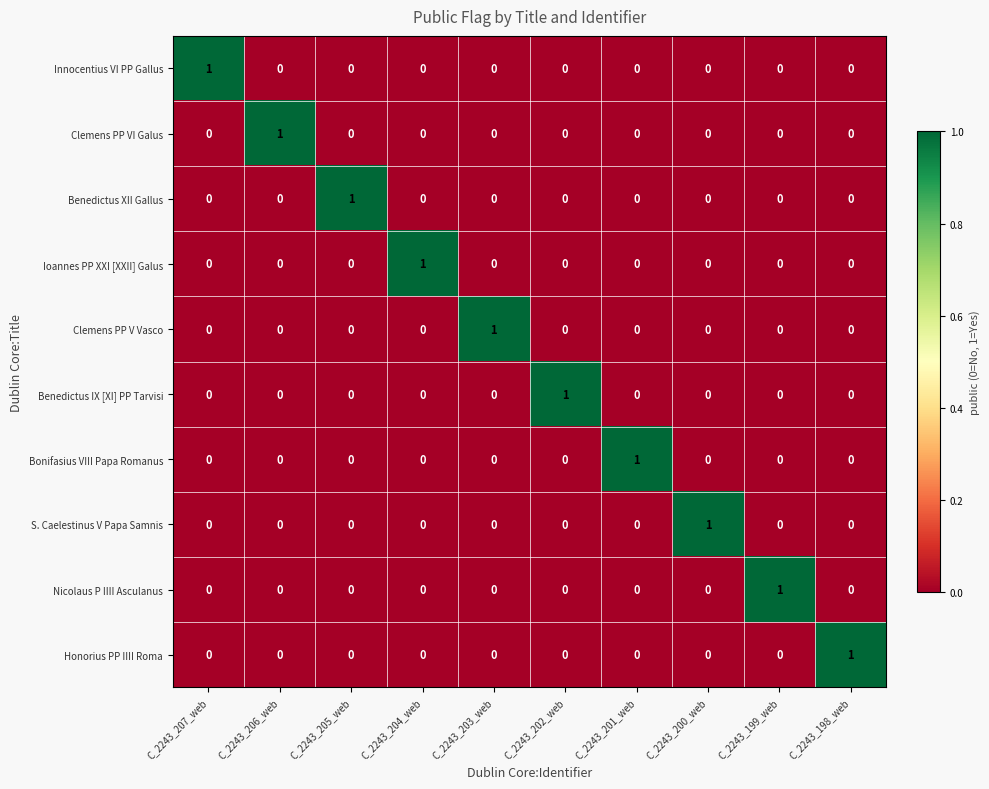

Is the value of Bonifasius VIII Papa Romanus at C_2243_204_web greater than the value of Benedictus XII Gallus at C_2243_205_web?

No